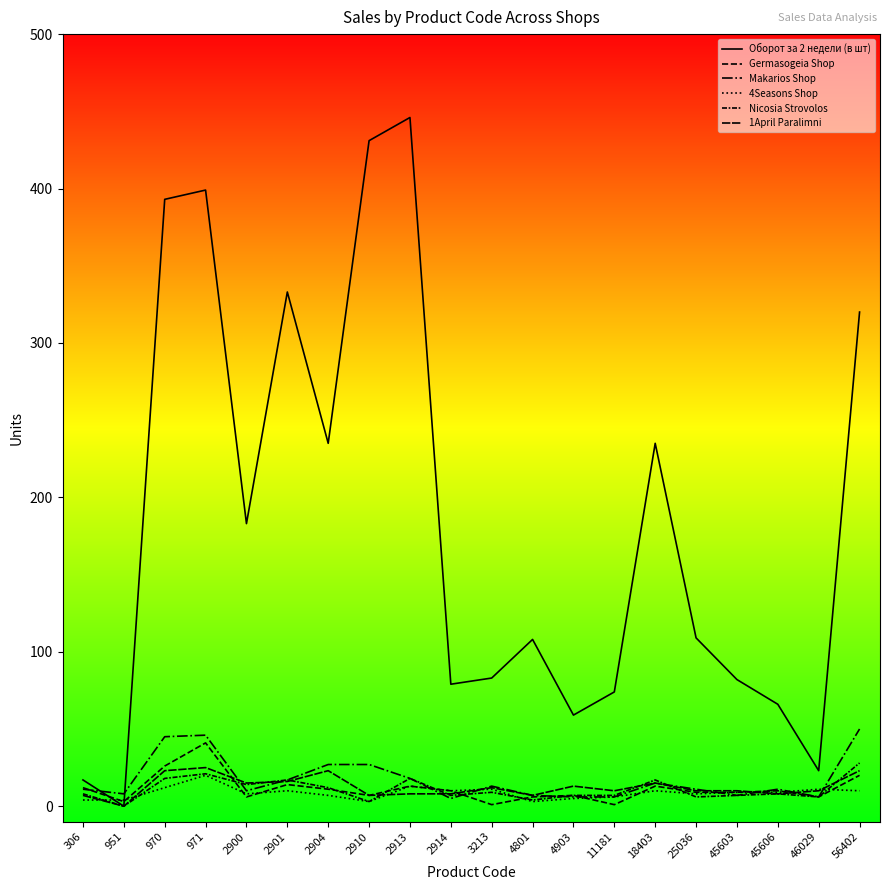

Where is 4Seasons Shop nearest to the value 11?

3213